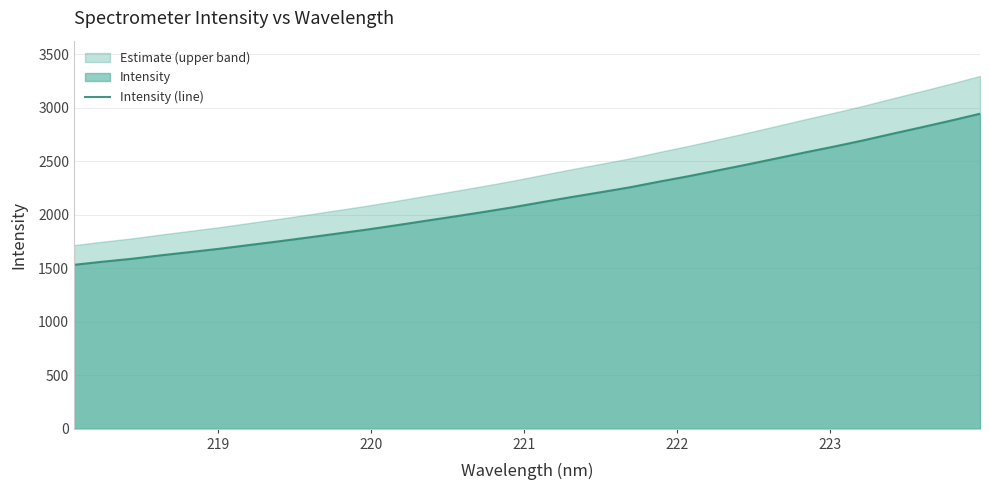

Reading left to right, extract all data points from this chart.

1530.9	1560.6	1588.0	1620.6	1651.0	1681.9	1716.2	1750.4	1786.1	1822.8	1859.7	1899.8	1941.2	1982.3	2024.6	2068.5	2116.5	2163.7	2208.7	2254.7	2307.6	2358.2	2412.4	2466.9	2523.6	2580.9	2636.0	2693.7	2756.0	2816.4	2878.4	2942.9